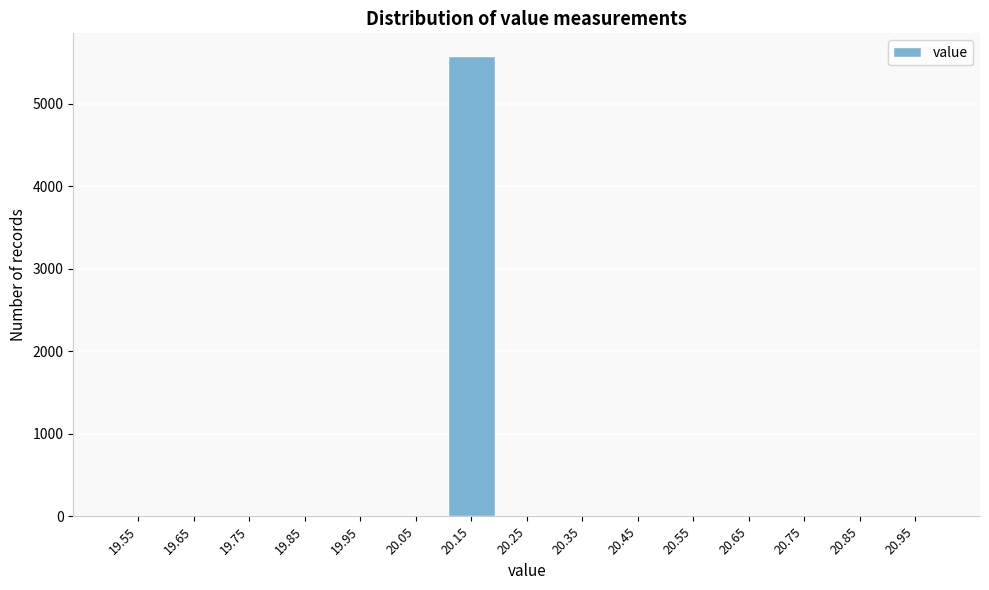

Reading right to left, what are all the values shown in this chart?

20.95=0	20.85=0	20.75=0	20.65=0	20.55=0	20.45=0	20.35=0	20.25=0	20.15=5572	20.05=0	19.95=0	19.85=0	19.75=0	19.65=0	19.55=0